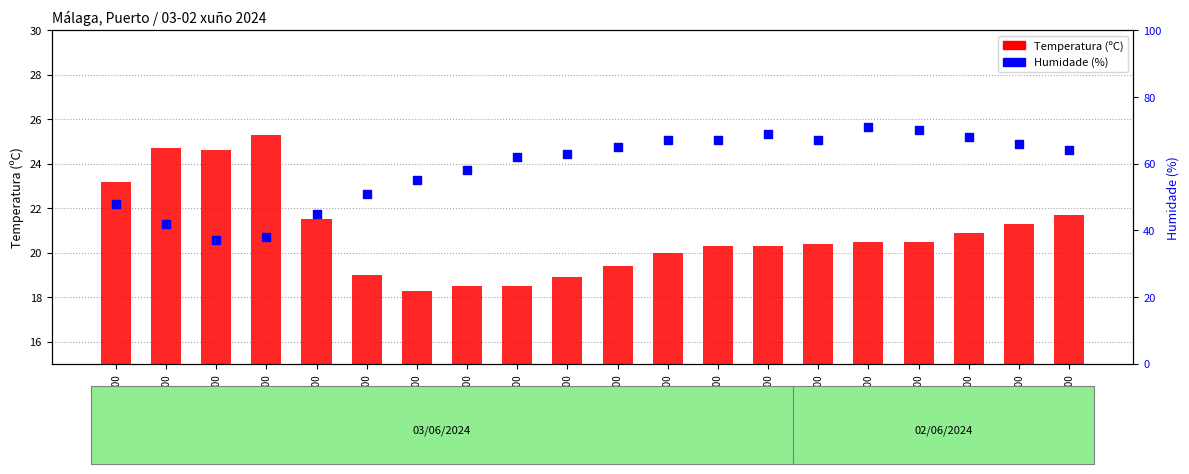

Which series reaches the minimum Y coordinate?

Temperatura (ºC)